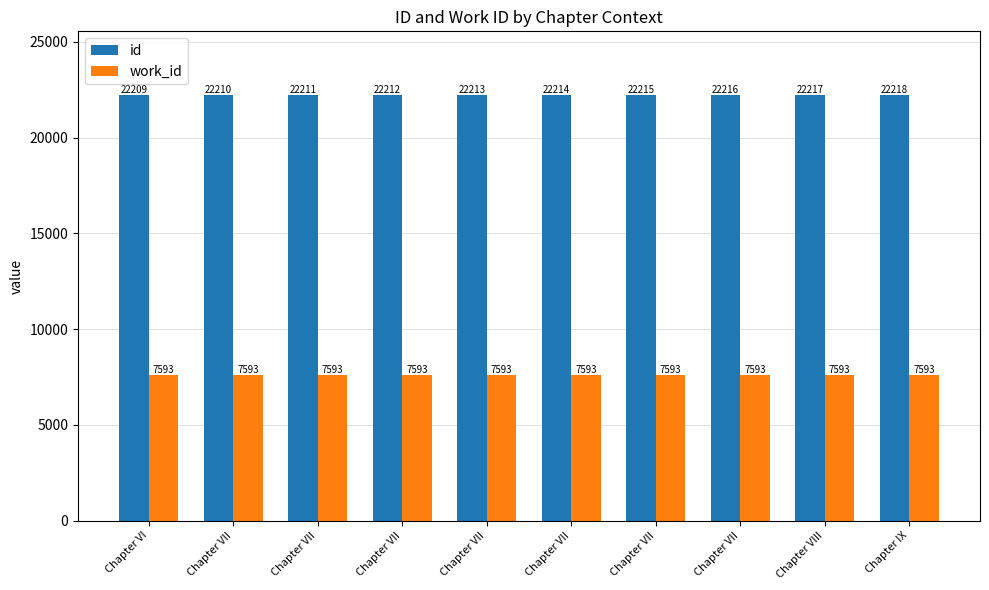

Which series has the widest spread of values?

id